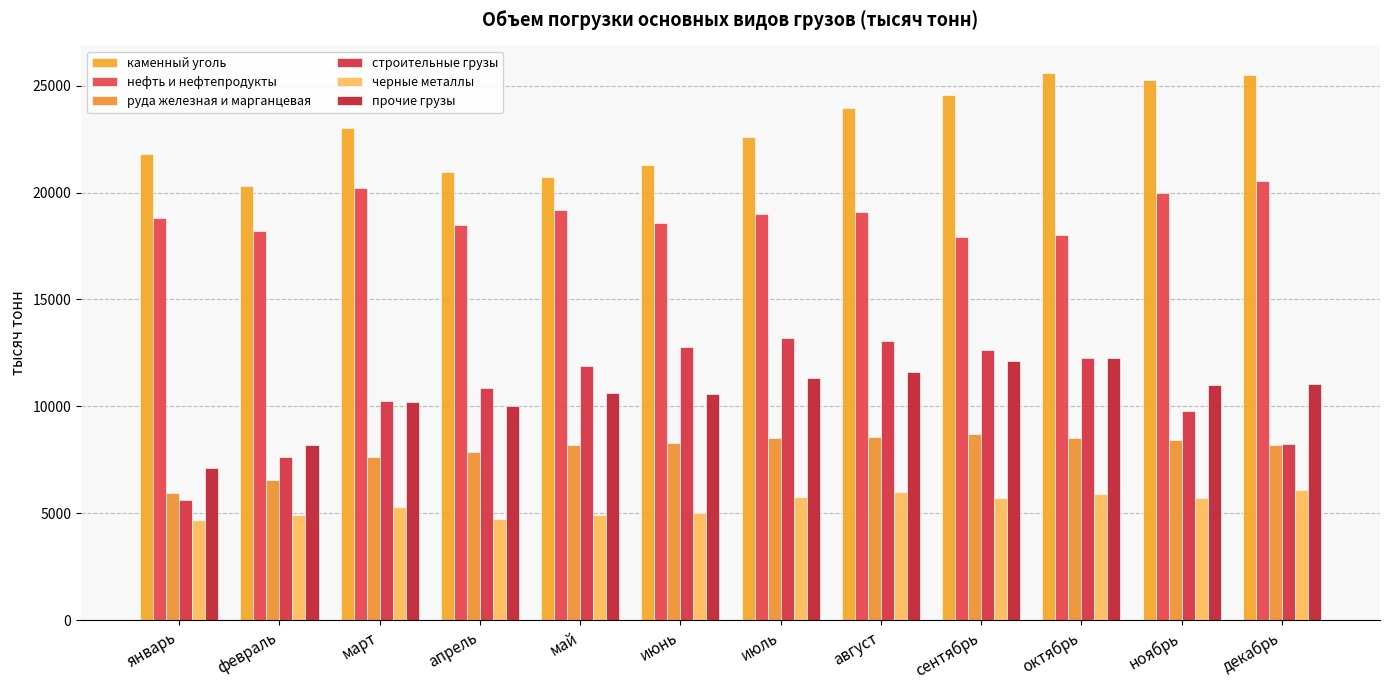

What is the value of the руда железная и марганцевая bar at the 9th from the left?

8703